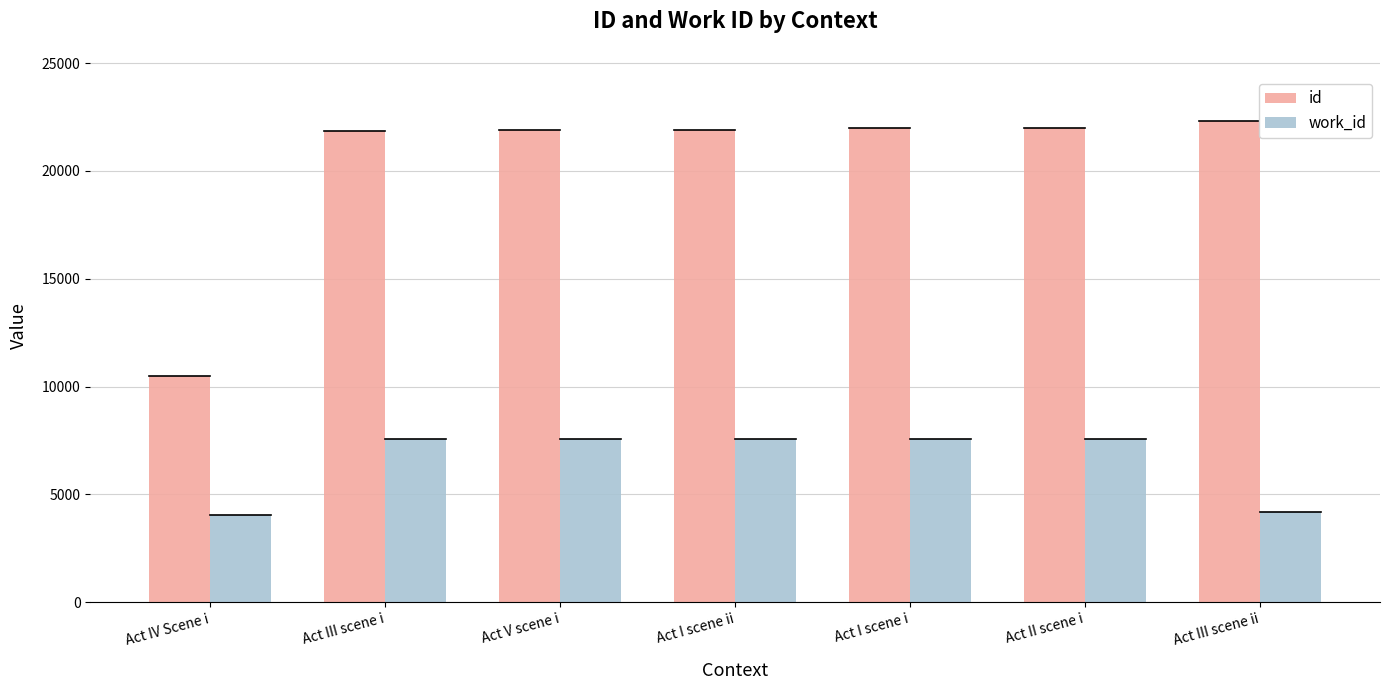

List the series in order of their overall mean, lowest first.

work_id, id